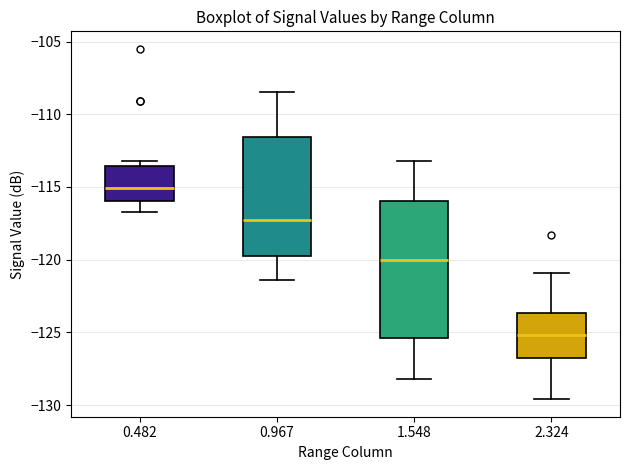

Comparing the boxes themselves (not the whiskers), which one is the tallest?

1.548